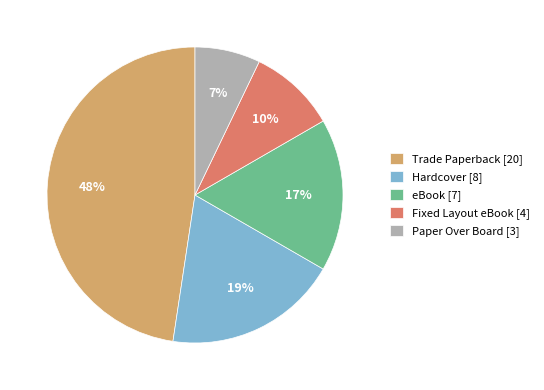

To the nearest percent, what is the average slice percentage?

20%